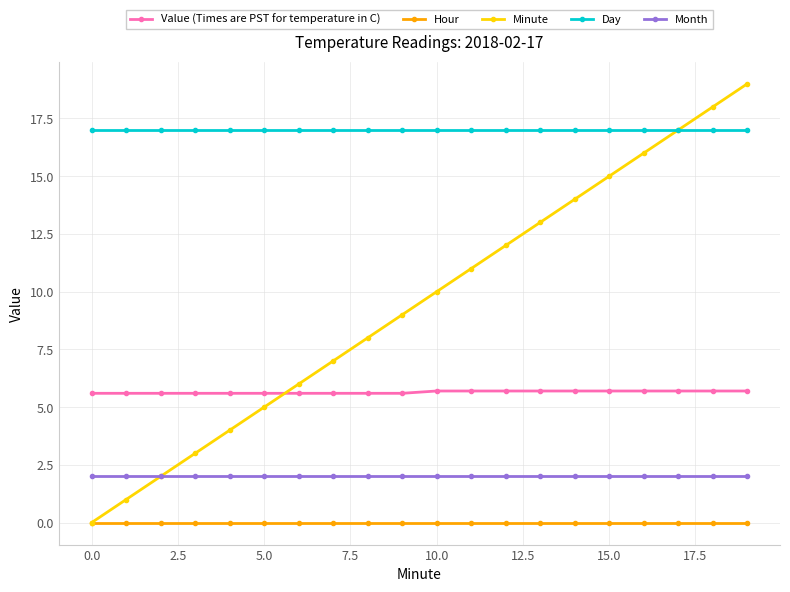

Rank the series by their maximum value, from lowest to highest.

Hour, Month, Value (Times are PST for temperature in C), Day, Minute